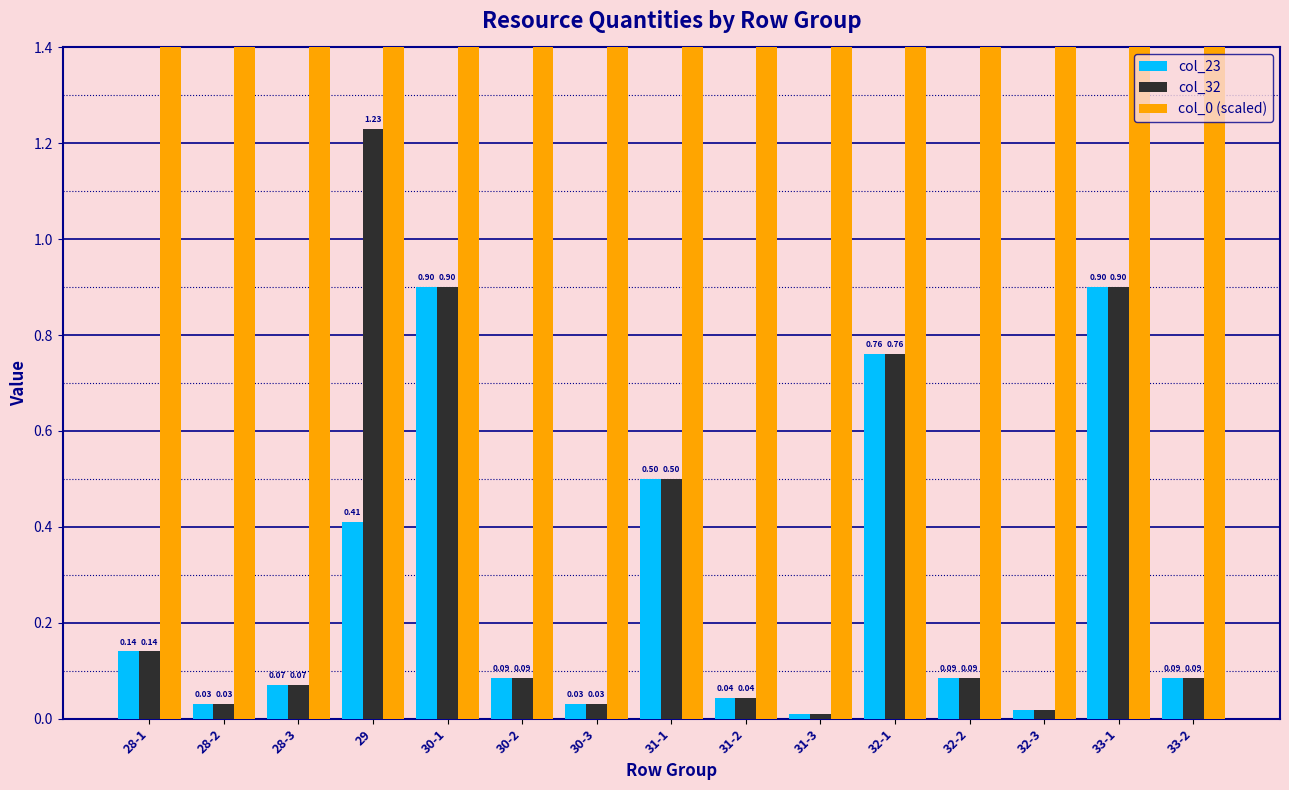

Between 30-1 and 31-2, which series saw the biggest shift?

col_23